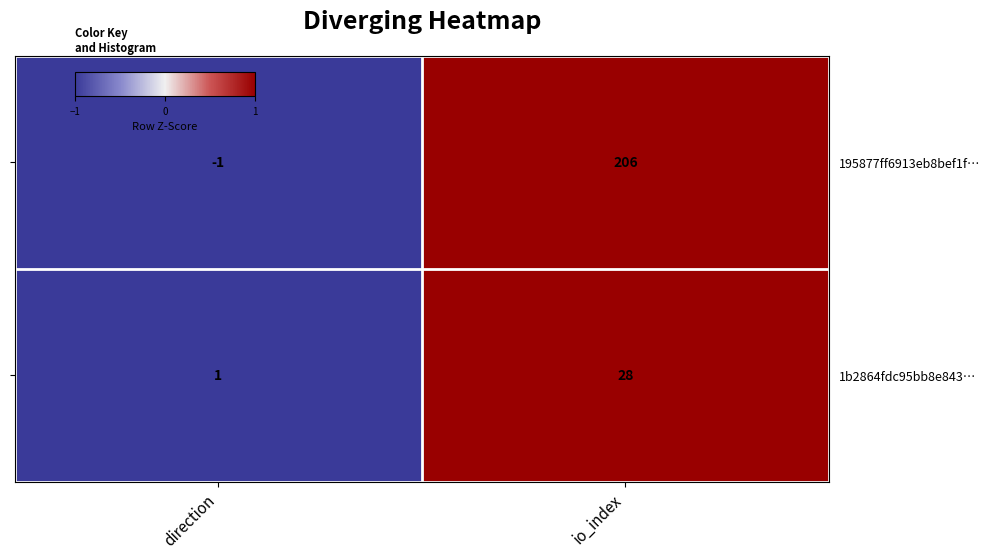

At which label does 1b2864fdc95bb8e843… reach its minimum?

direction